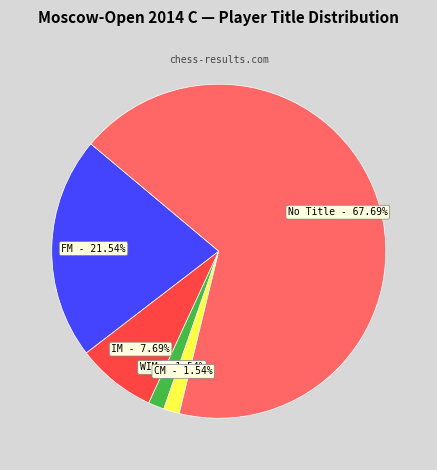

To the nearest percent, what is the average slice percentage?

20%